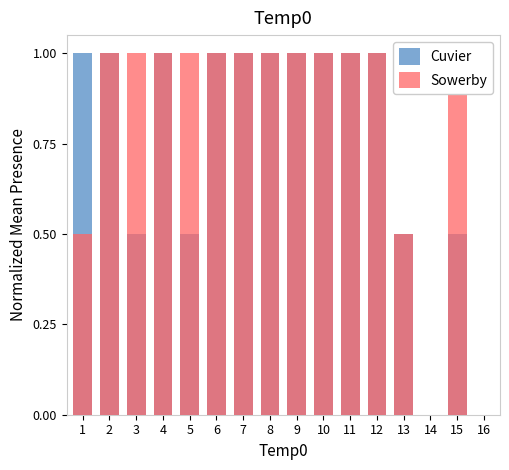

Which series changed the most between 6 and 10?

Cuvier